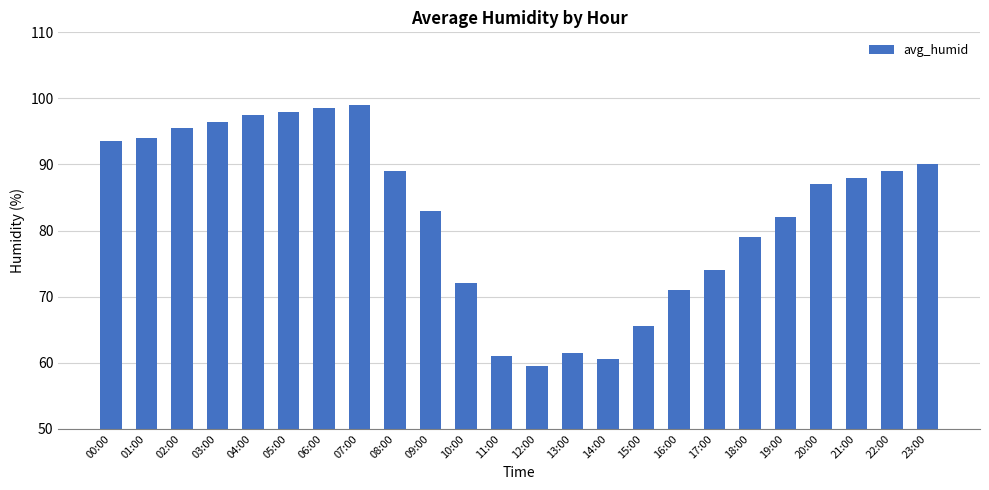

What is the sum of all values?

1984.5